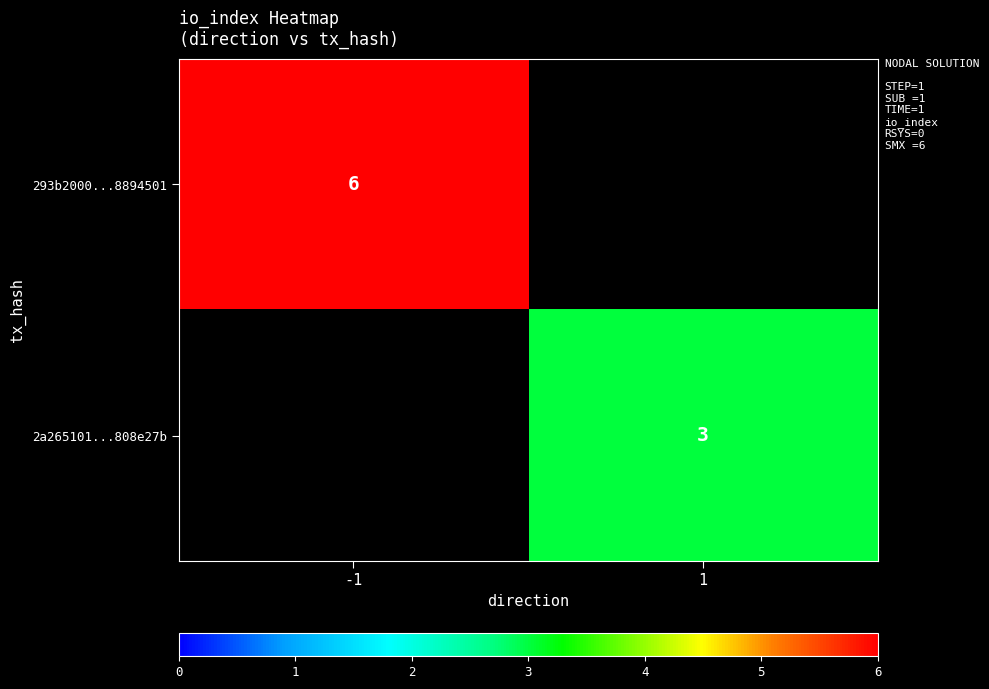

Is it true that 293b2000...8894501 equals 10 at -1?

False